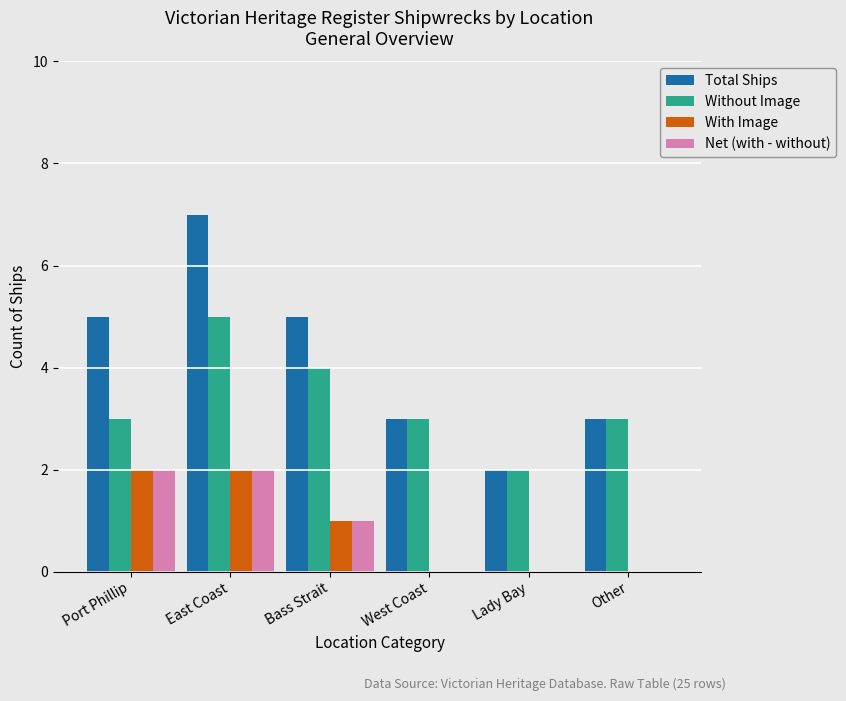

Which series has the largest total across all categories?

Total Ships